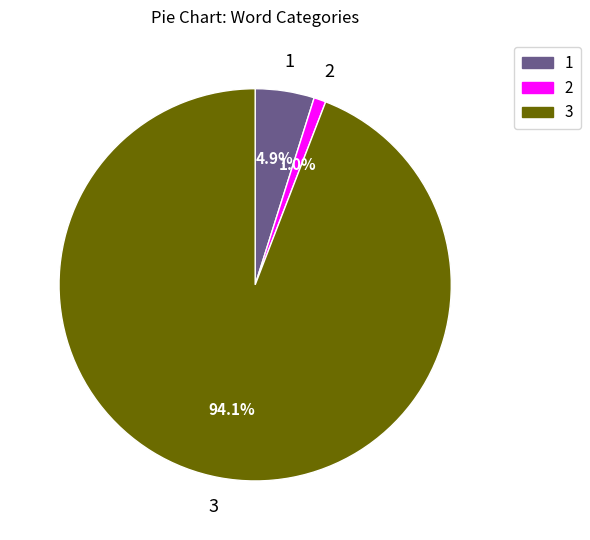

How many slices are in this pie chart?

3